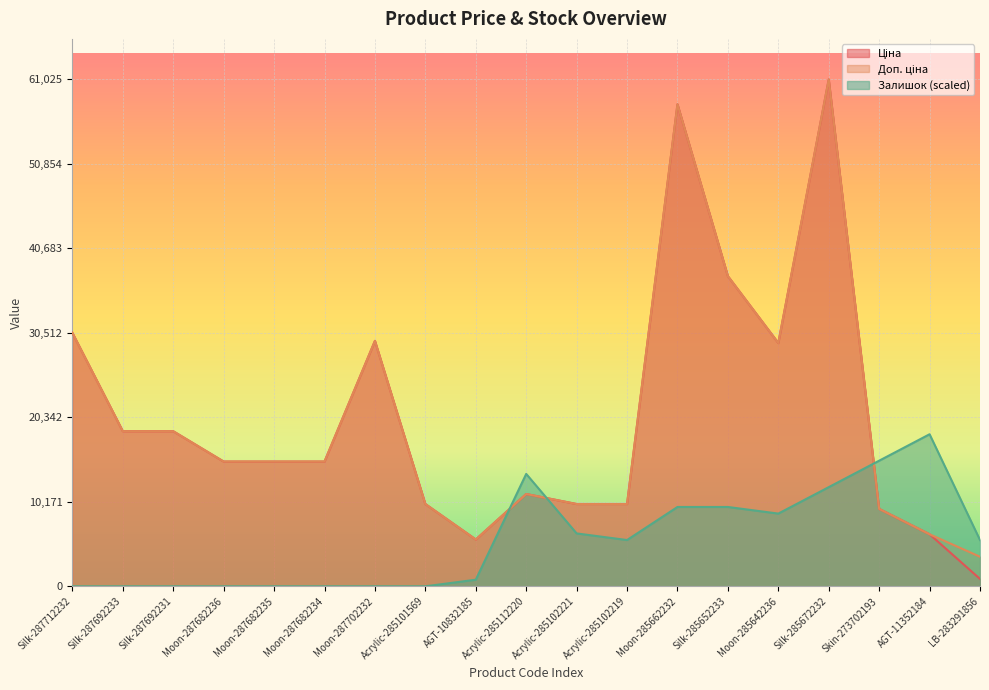

What is the label of the 2nd point from the right?

AGT-11352184